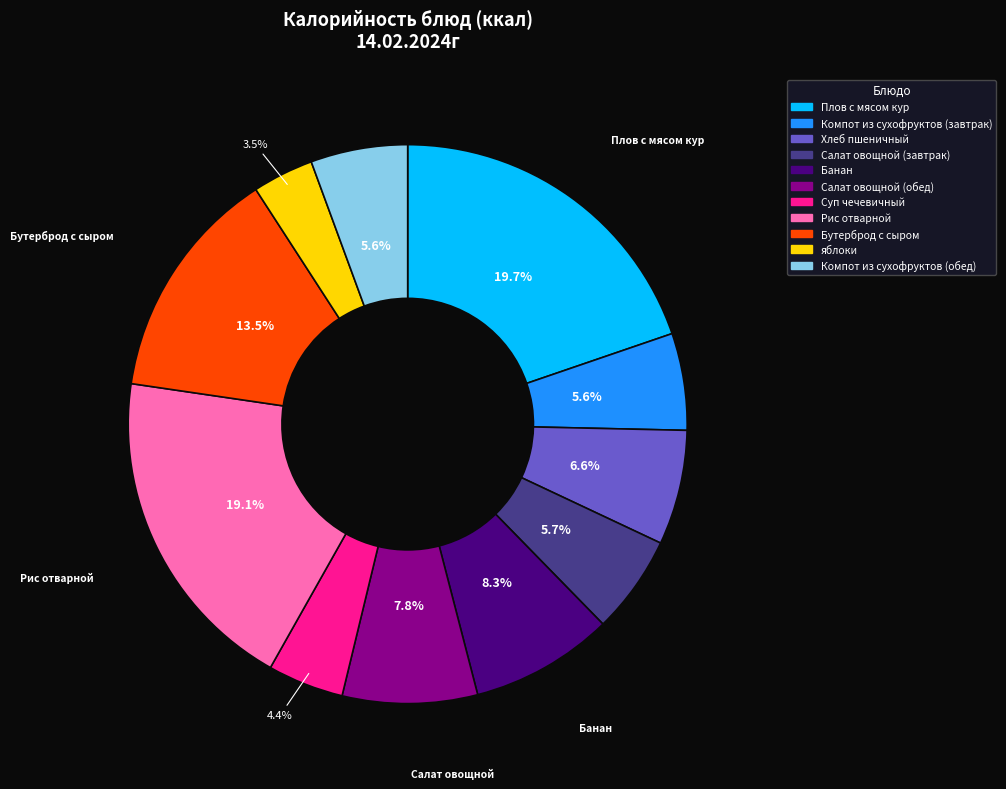

True or false: Плов с мясом кур accounts for 20% of the total.

True